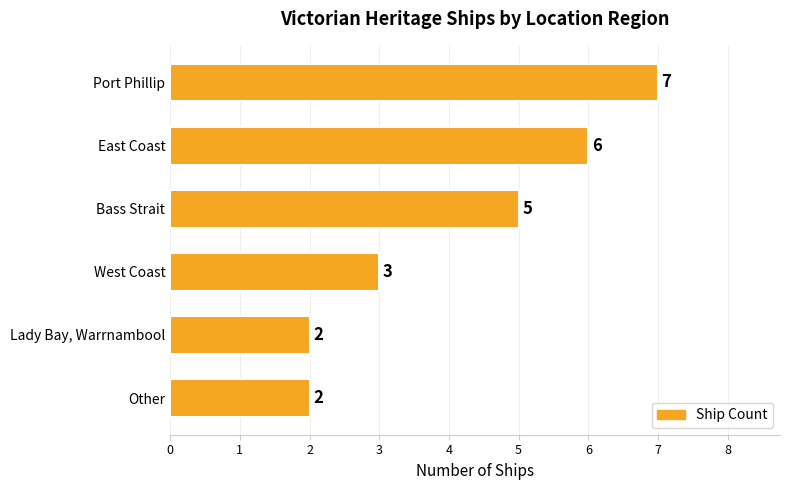

What is the maximum value shown in the chart?

7